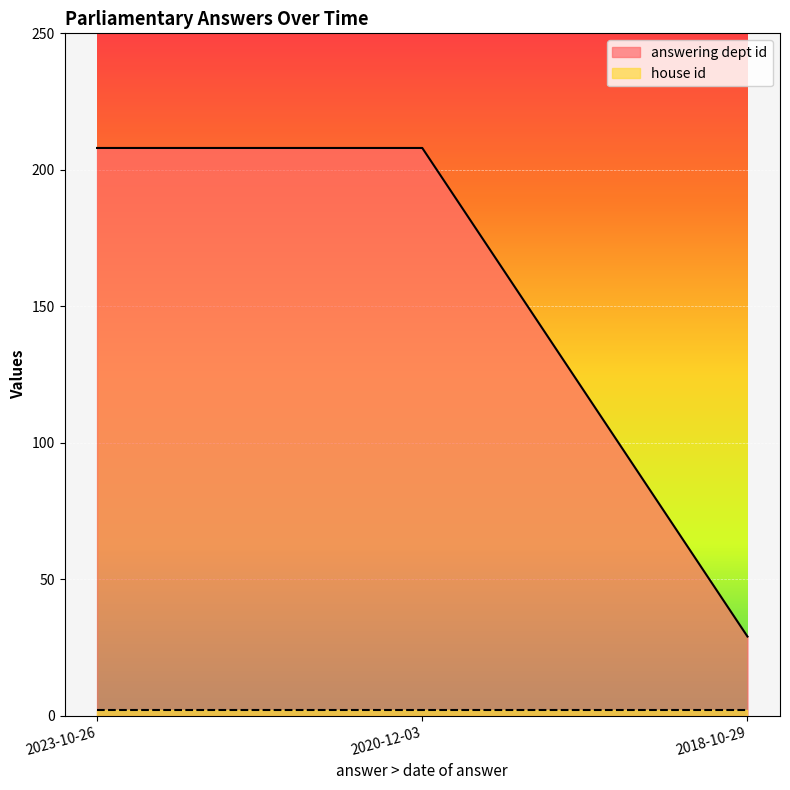

What is the label of the 1st point from the left?

2023-10-26